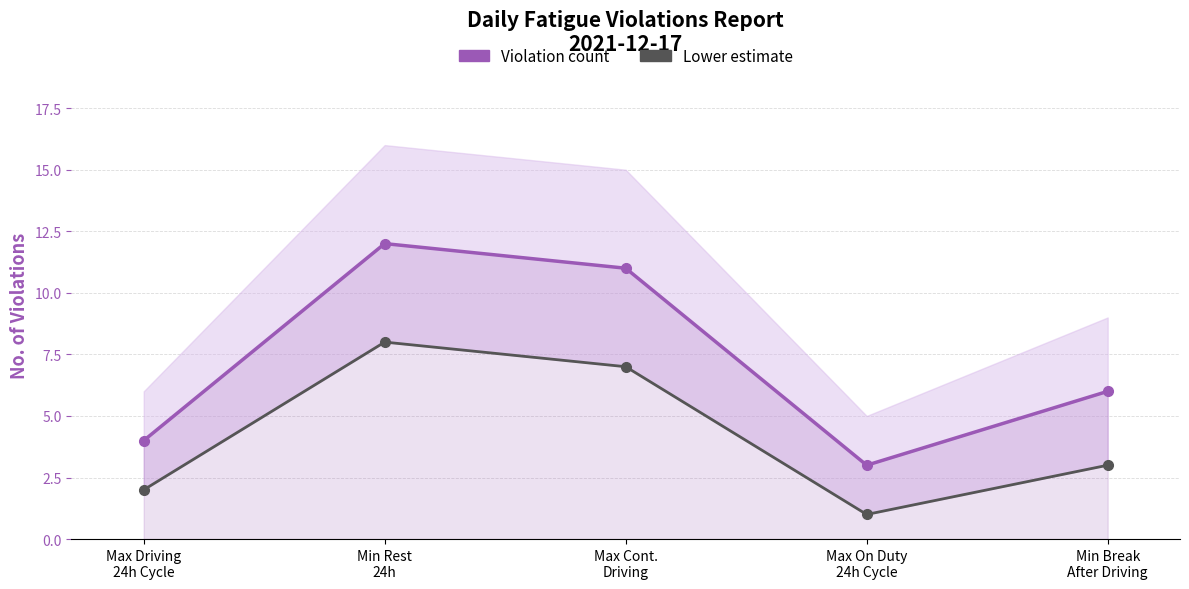

Is it true that Lower estimate equals 8 at Min Rest
24h?

True